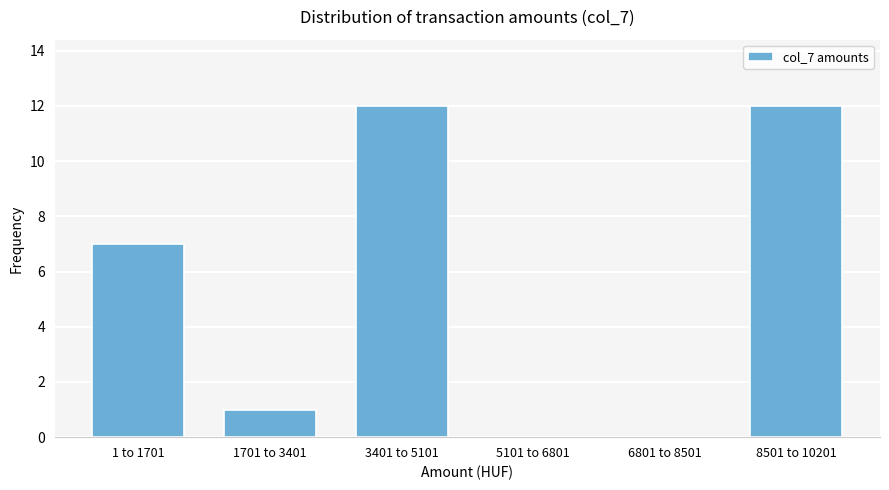

Reading left to right, list all the values displayed in this chart.

1 to 1701=7	1701 to 3401=1	3401 to 5101=12	5101 to 6801=0	6801 to 8501=0	8501 to 10201=12